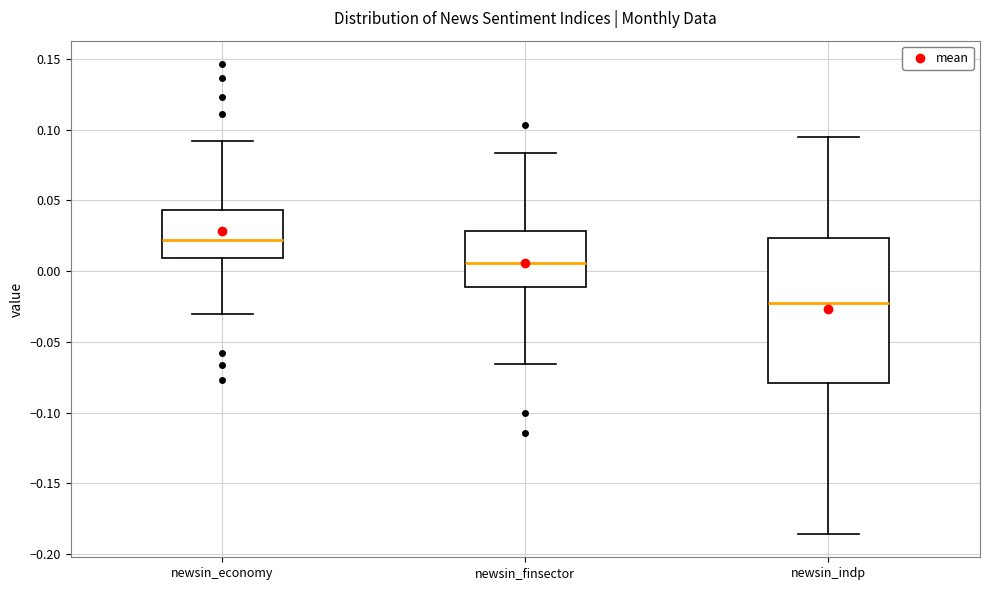

Where is the lower edge of the box for newsin_economy on the y-axis? The values are not printed on the chart, so give them approximately, as read against the axis.

0.010